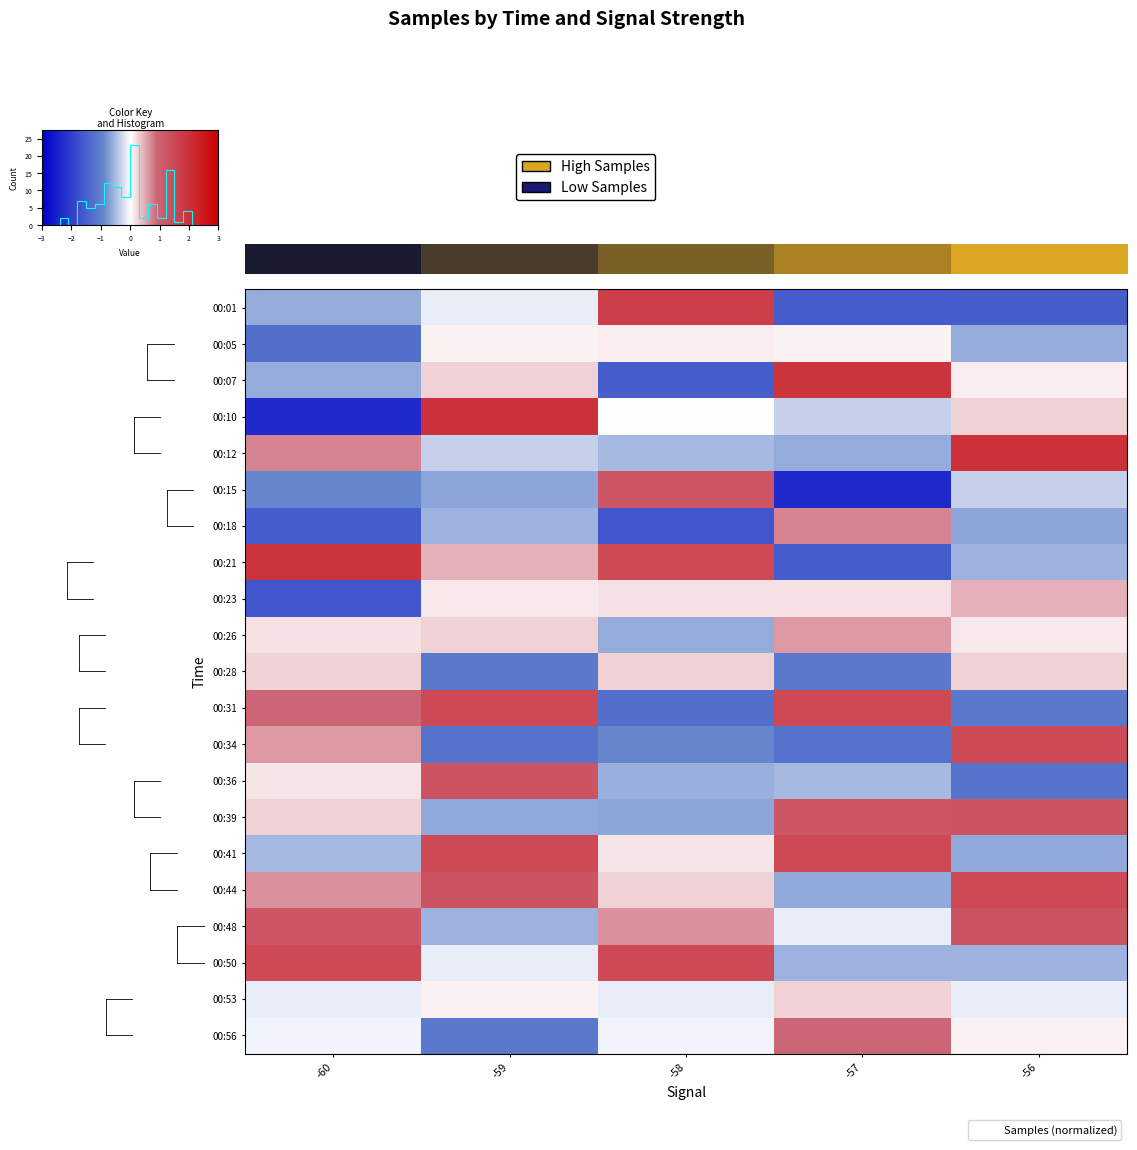

Count the number of categories in the chart.

5